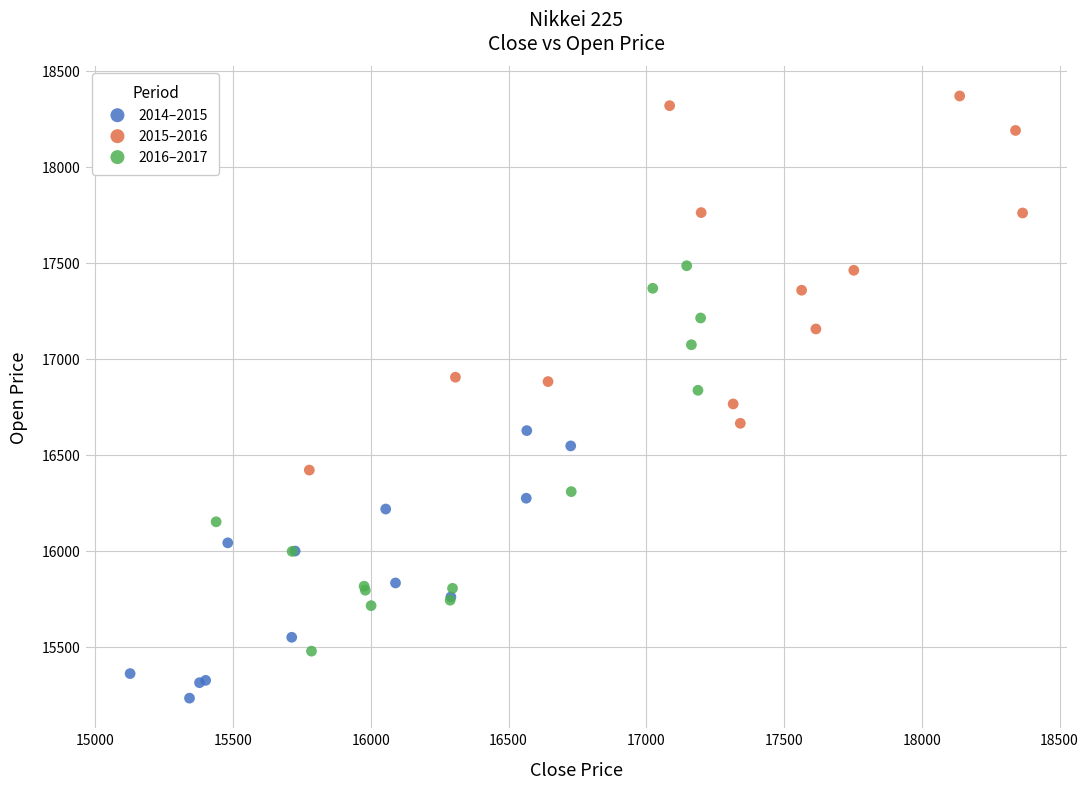

Which series has the largest Y range (max minus min)?

2016–2017